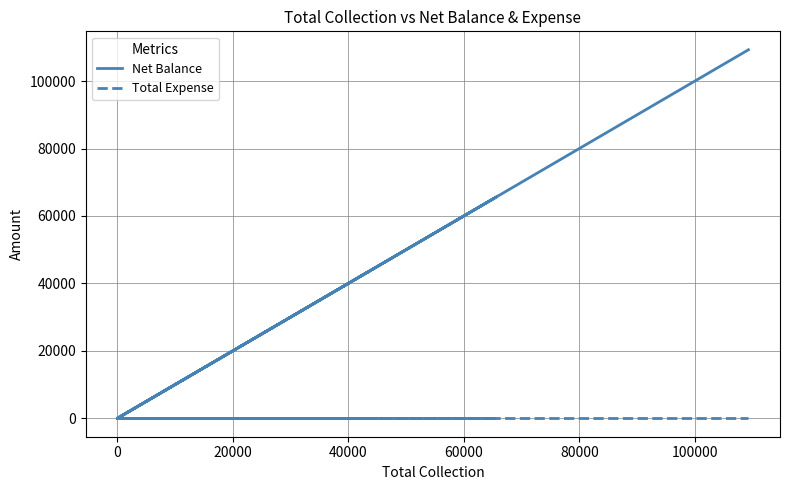

What are all the series names shown in the legend?

Net Balance, Total Expense